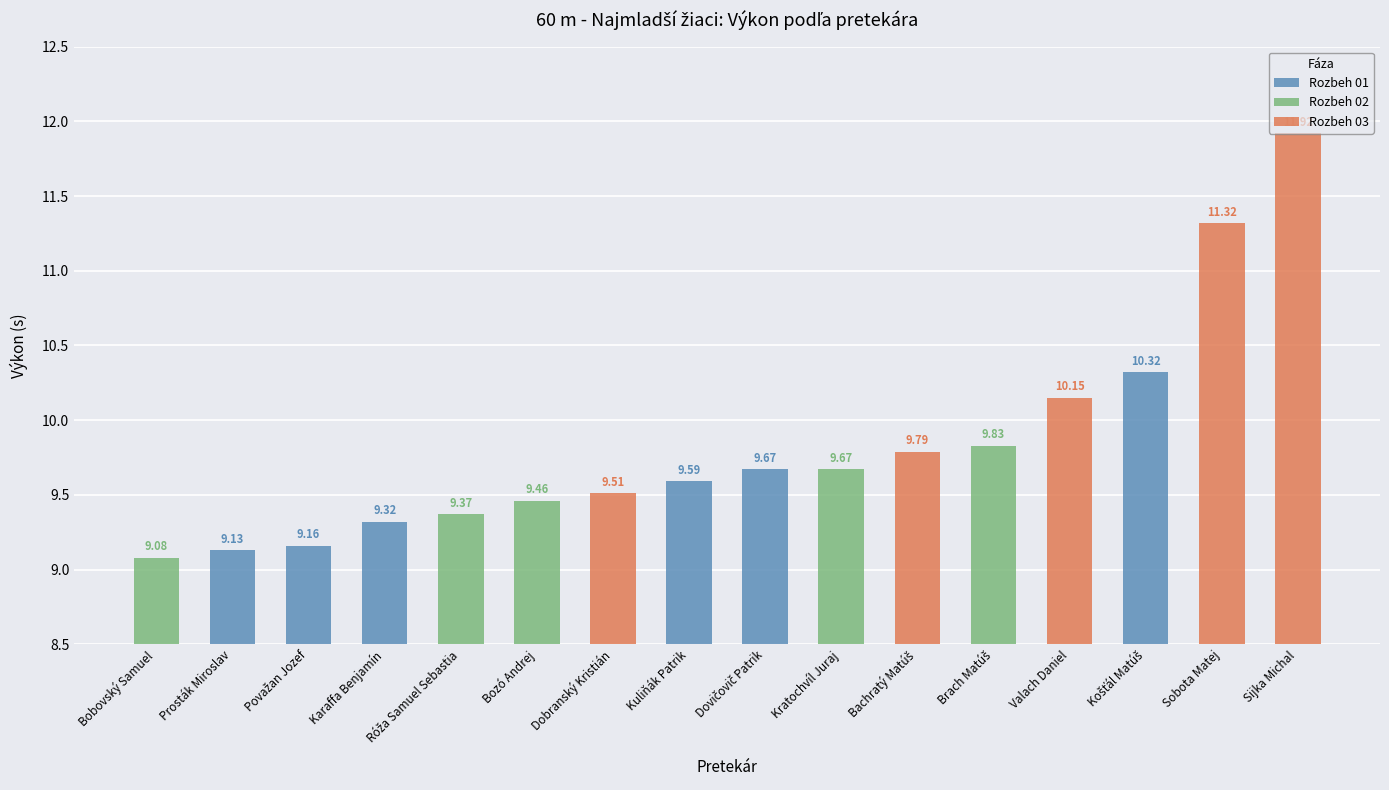

What is the smallest value displayed?

9.1